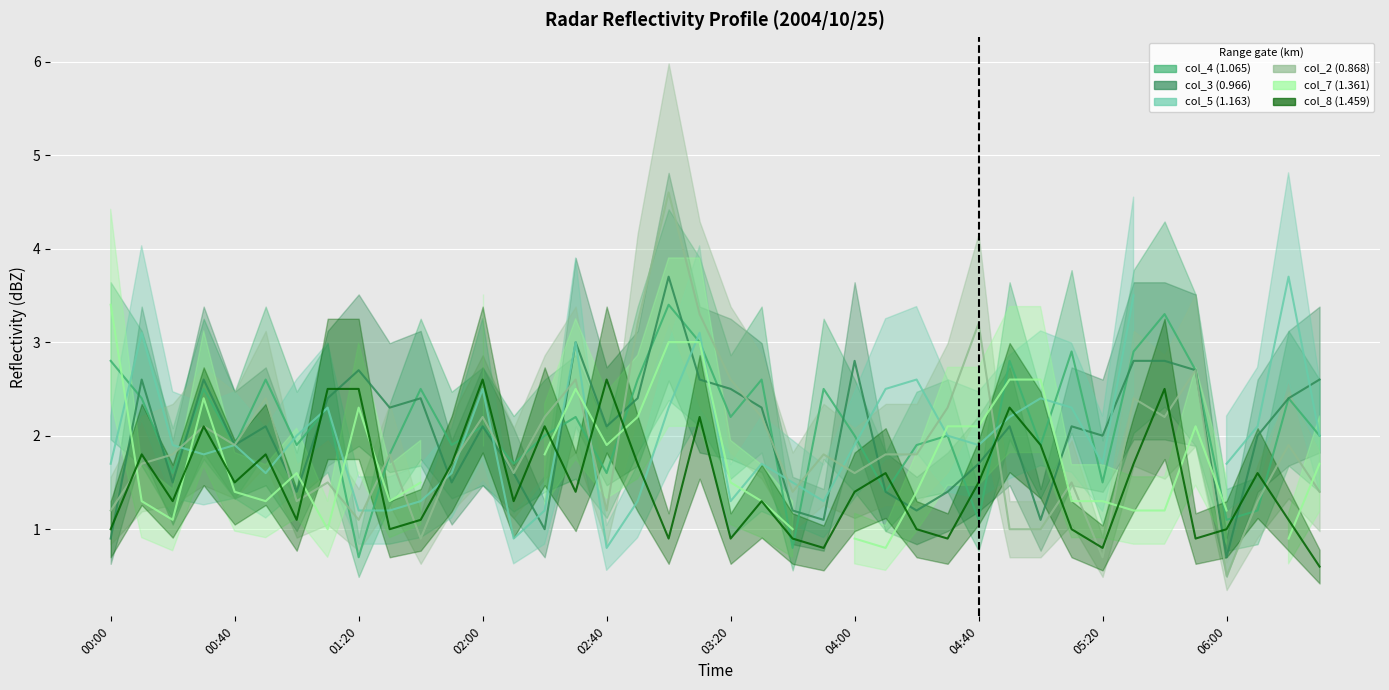

At which category is the sum across all series the highest?

2004/10/25 03:00